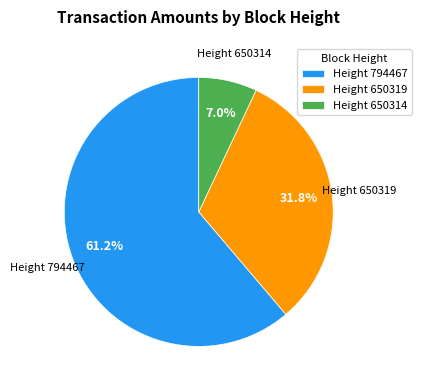

Which category has the biggest portion of the pie?

Height 794467